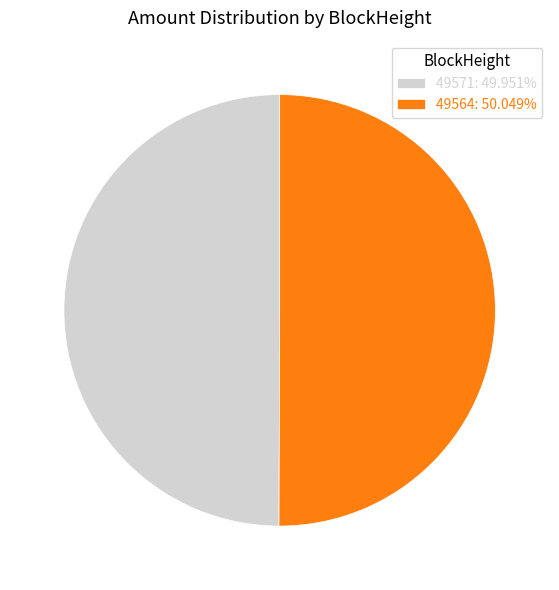

How many slices are in this pie chart?

2